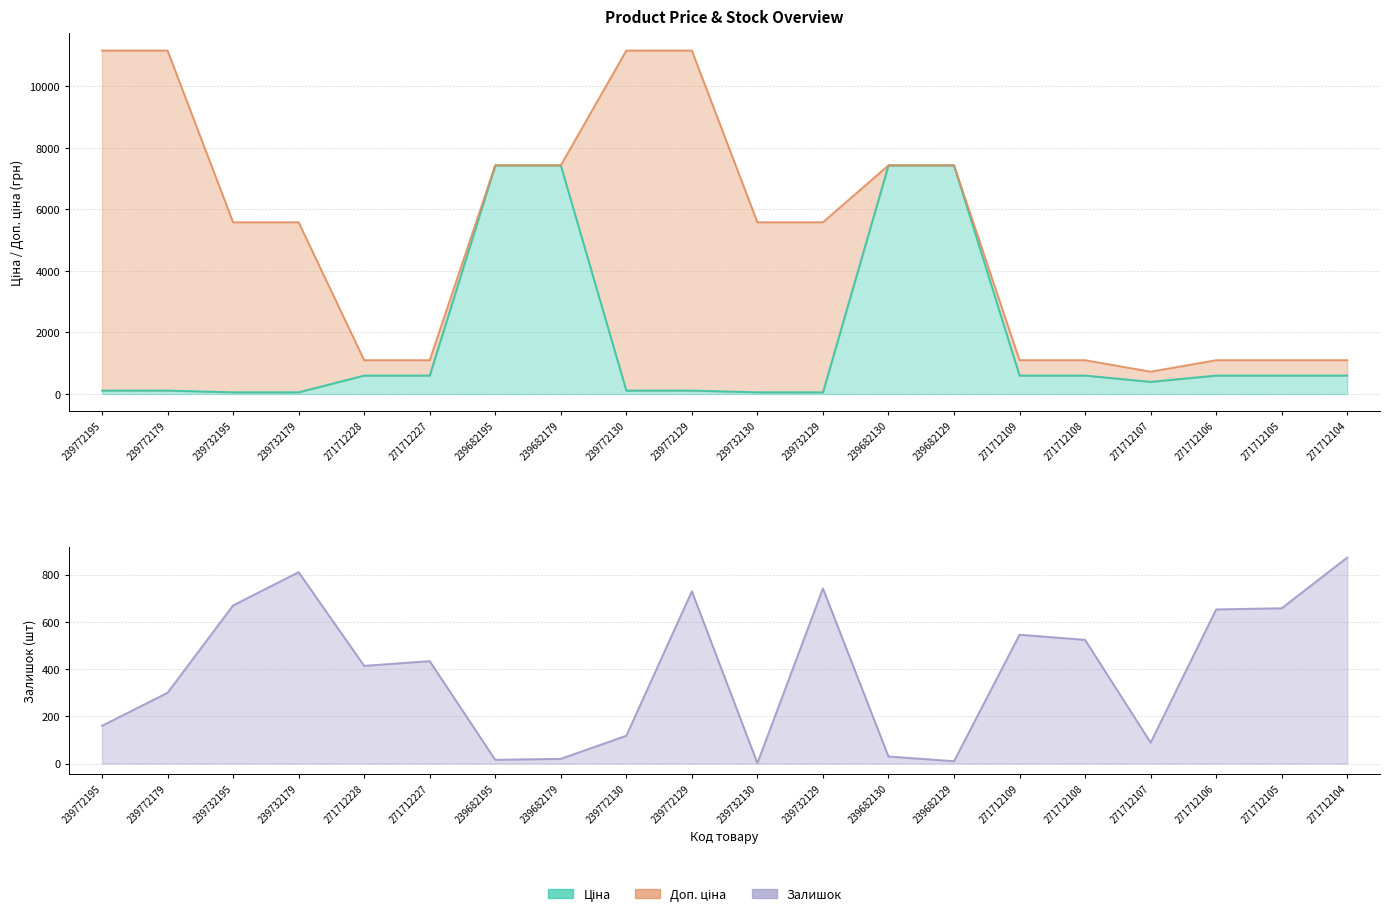

How many categories are shown in the chart?

20